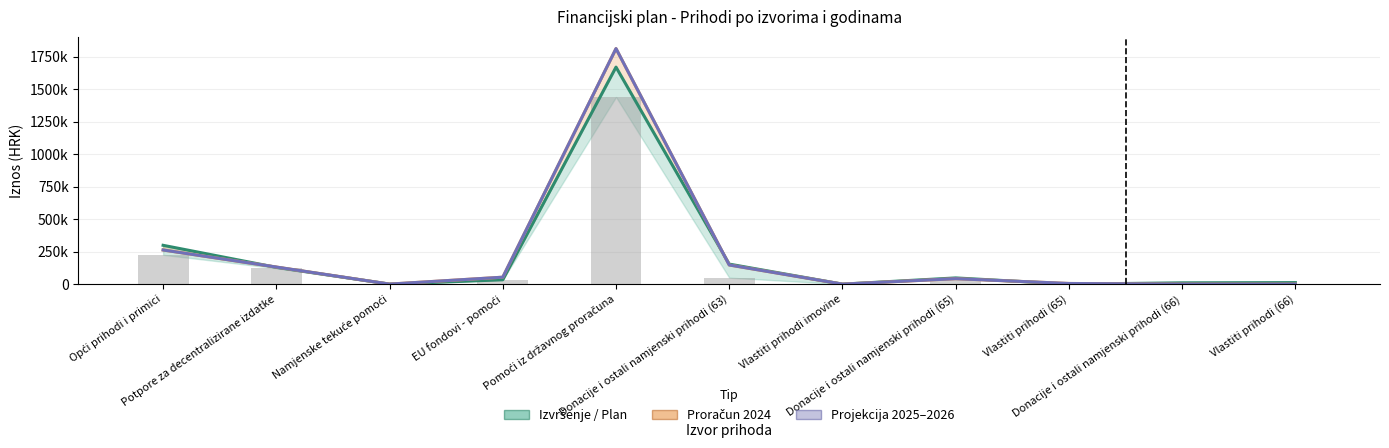

Where does the Proračun 2024 series first go above 41900?

Opći prihodi i primici